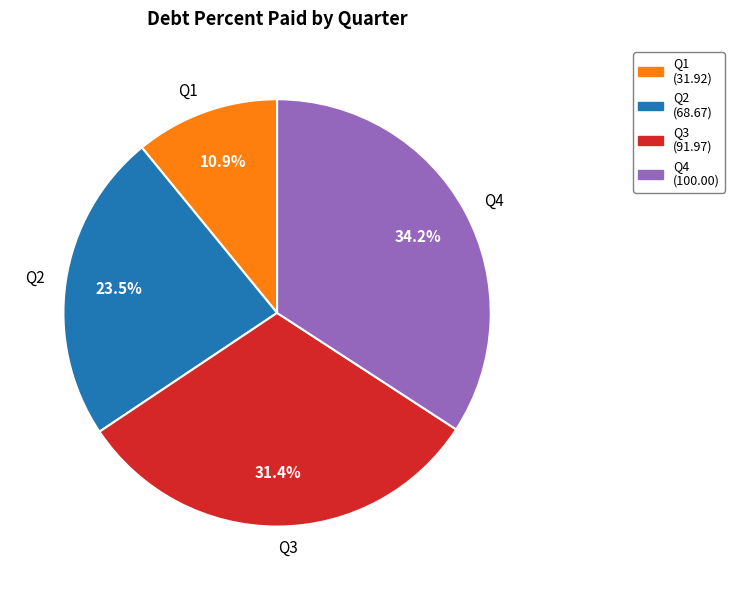

To the nearest percent, what percentage of the pie is Q1?

11%